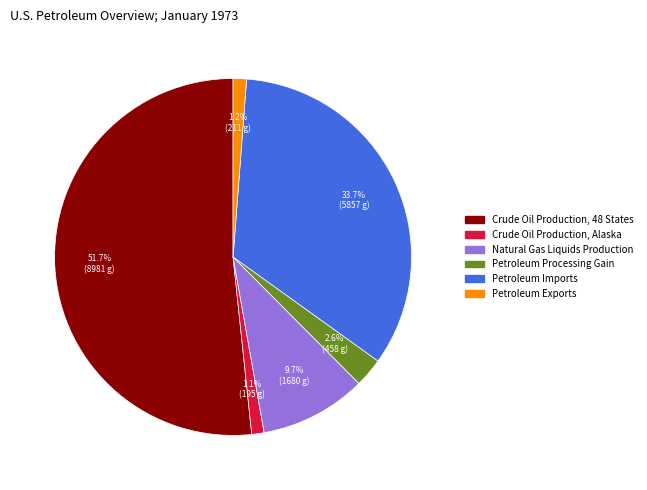

Does any single category account for the majority?

Yes